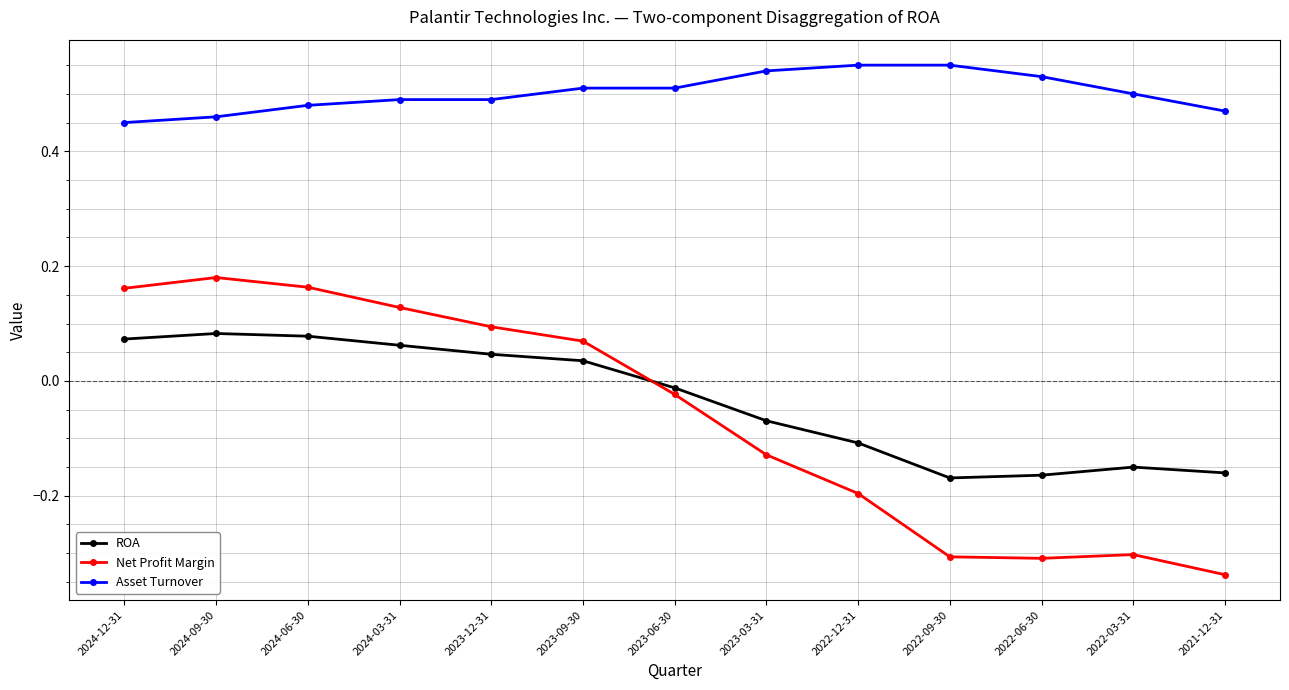

What is the label of the 9th point from the right?

2023-12-31